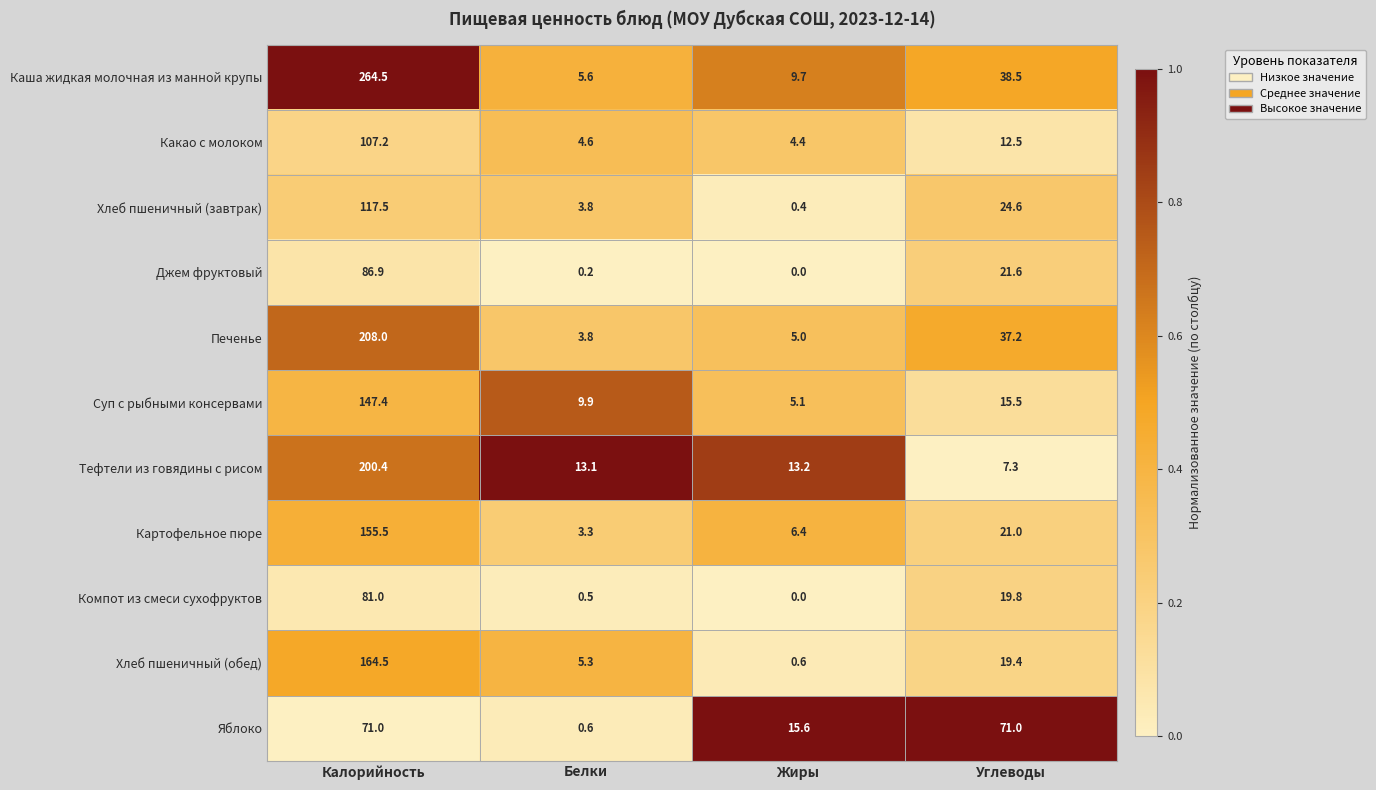

At how many categories does at least one series exceed 0?

4